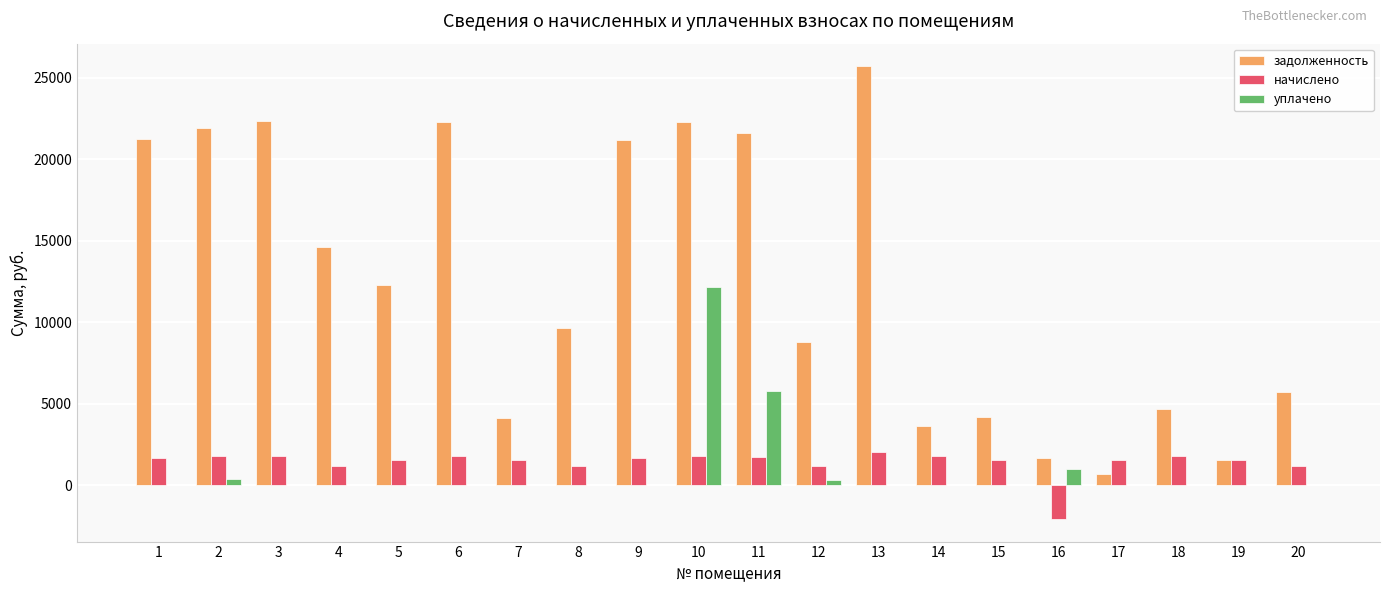

What is the highest value of the начислено series?

2043.6